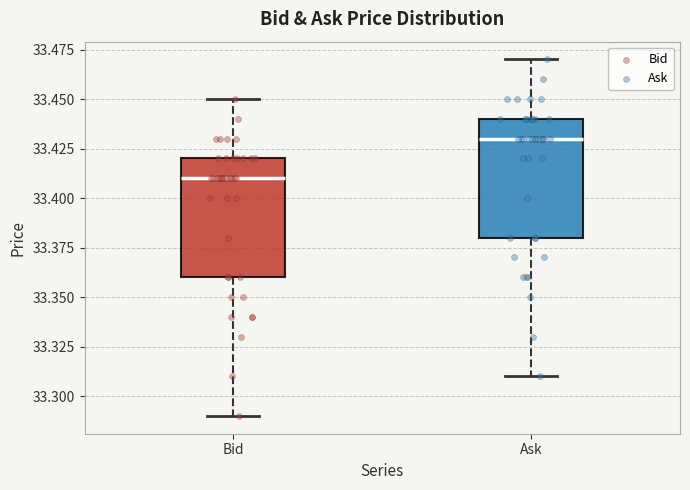

Which box's median line is the lowest?

Bid